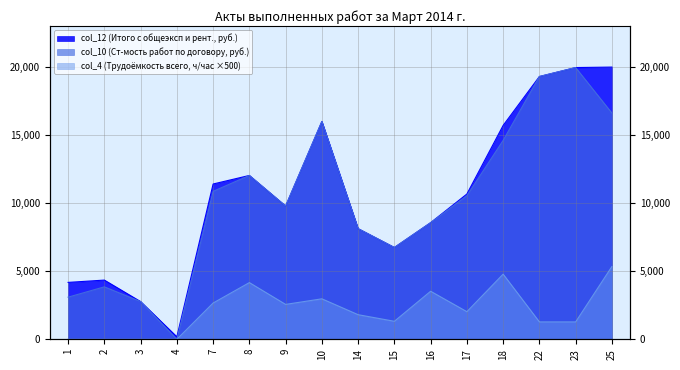

Which series has the largest range (max minus min)?

col_10